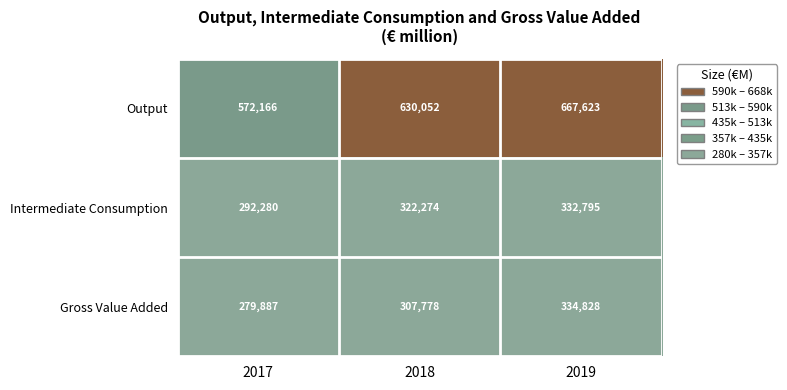

Is it true that Intermediate Consumption equals 332795 at 2019?

True